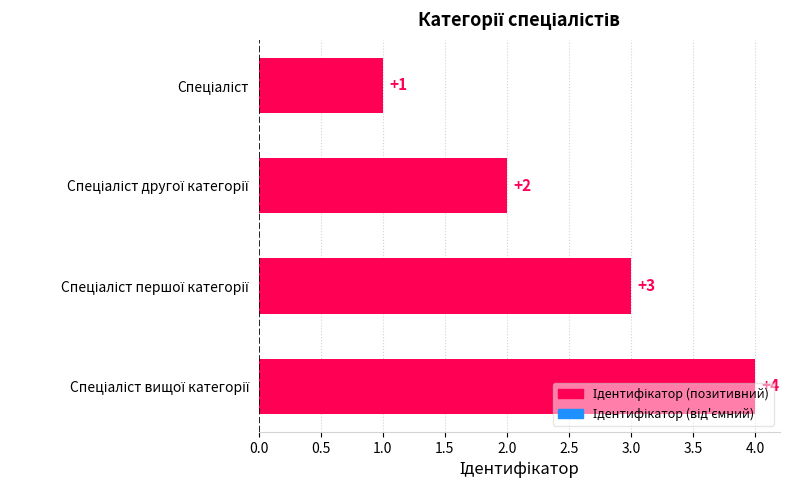

What is the value of the 3rd bar from the top?

3